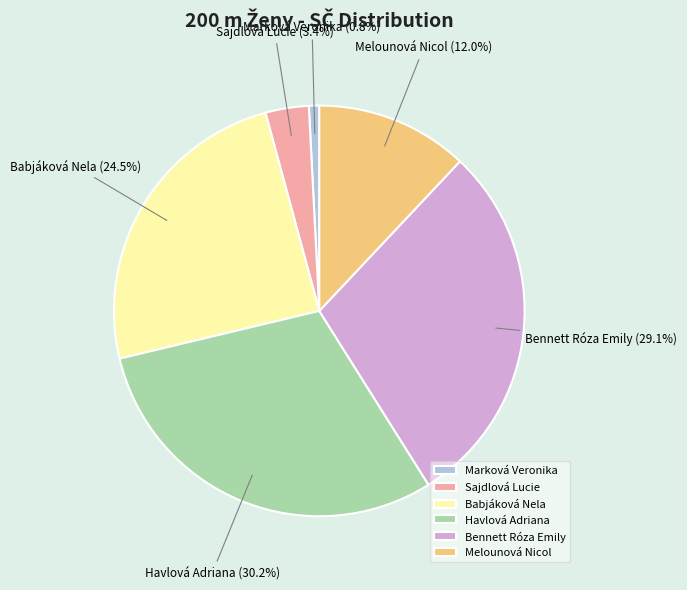

Does any single category account for the majority?

No